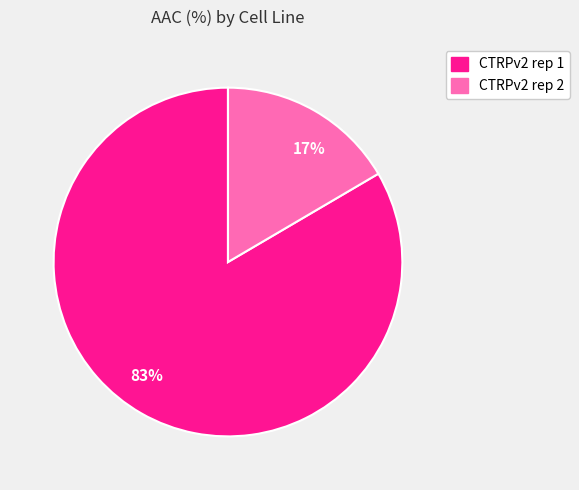

True or false: 17% accounts for 17% of the total.

True